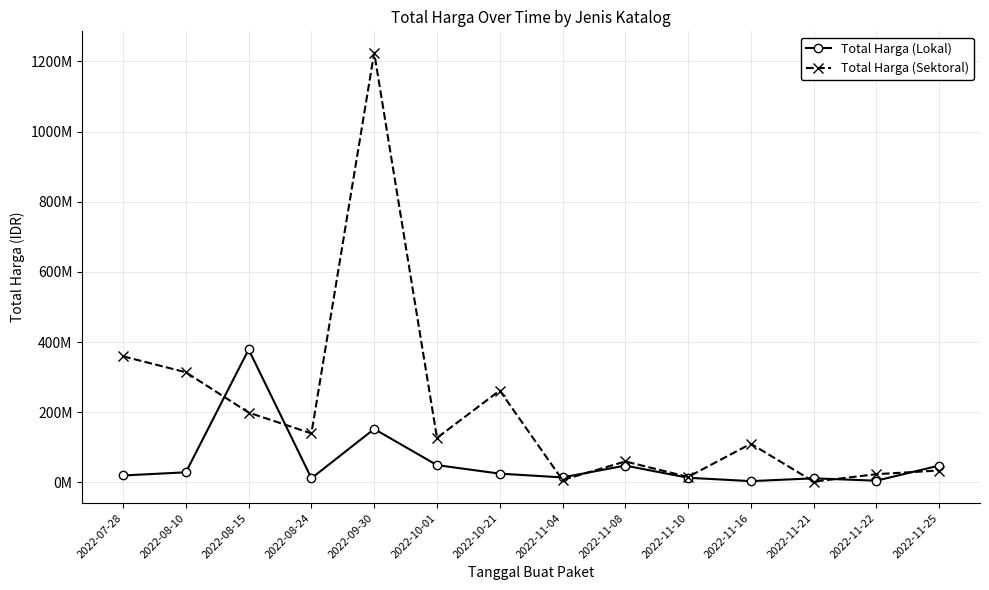

Which series has the largest total across all categories?

Total Harga (Sektoral)